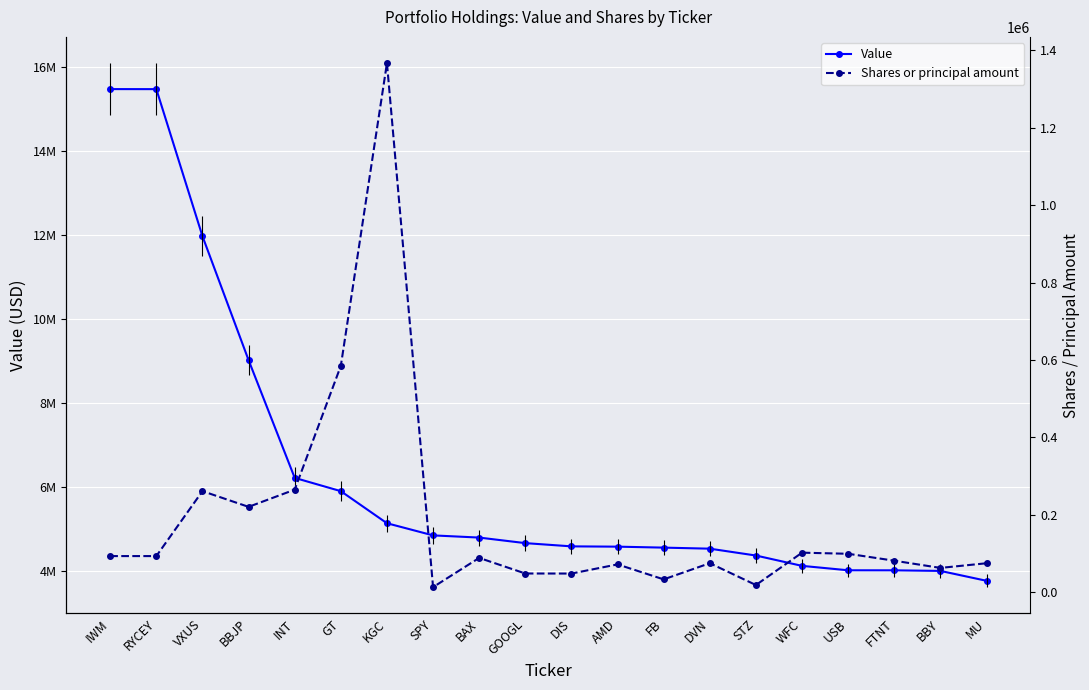

Which series has the largest range (max minus min)?

Value